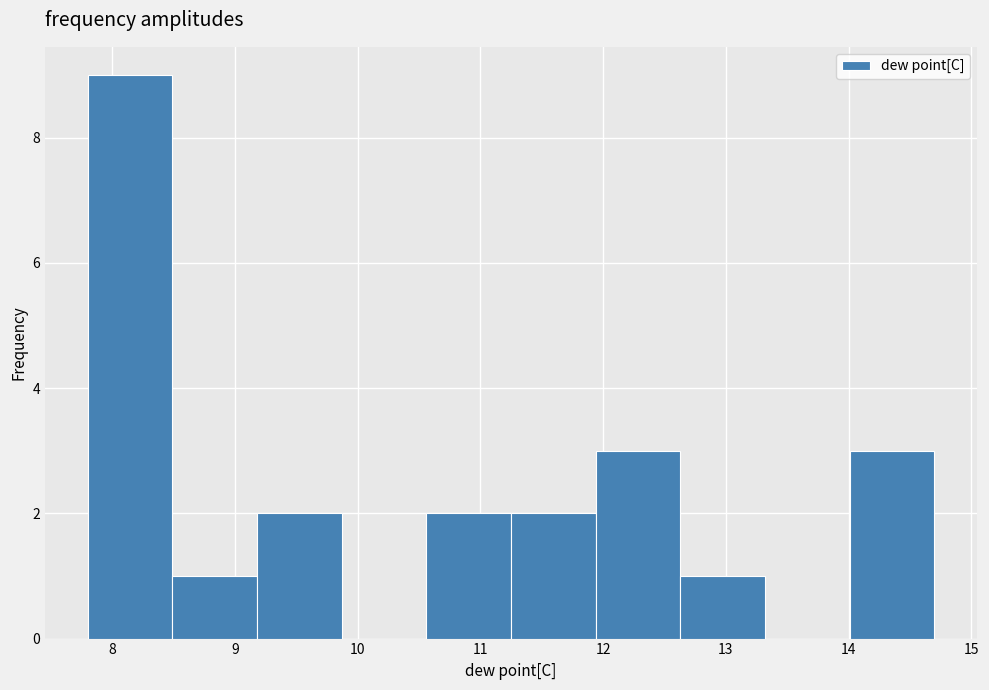

What is the height of the bar covering 10.56 to 11.25 on the x-axis? Neither the bar edges nor the heights are printed on the chart, so give them approximately, as read against the axes.

2